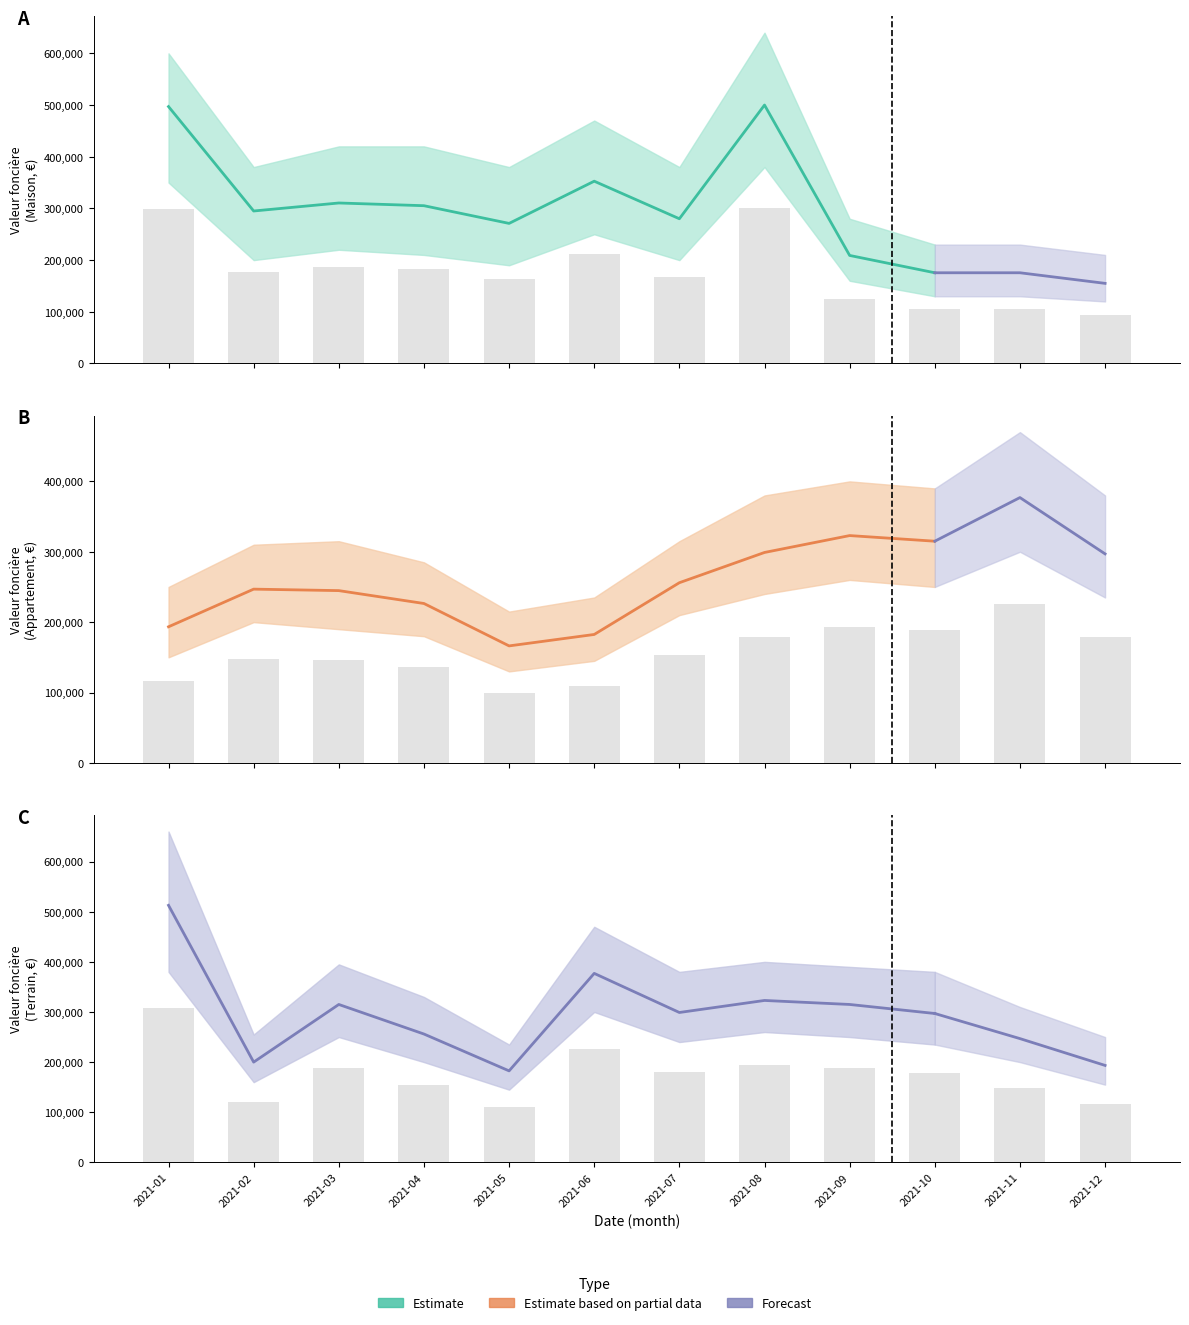

The Maison series shows 105300.0 at 2021-11. True or false?

True